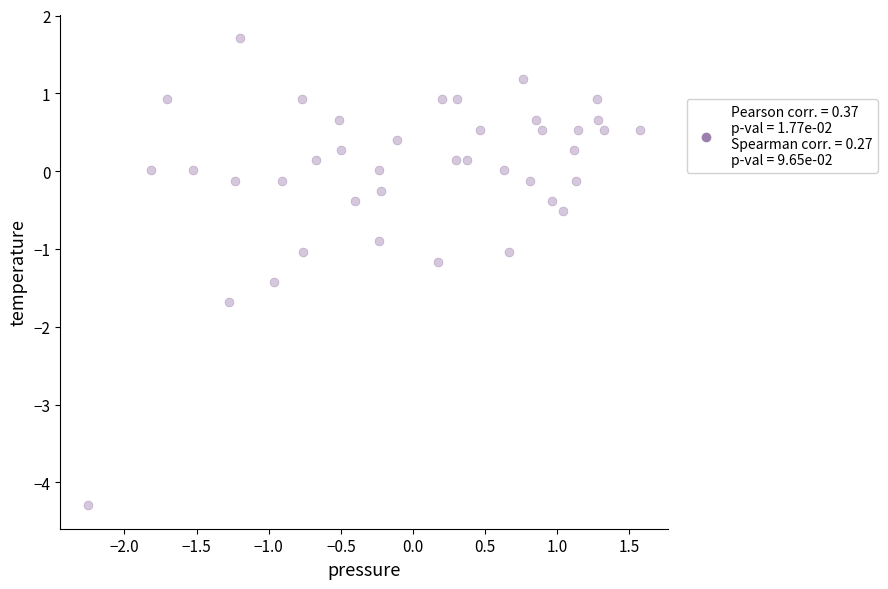

What is the range of X values (max minus min)?

3.8